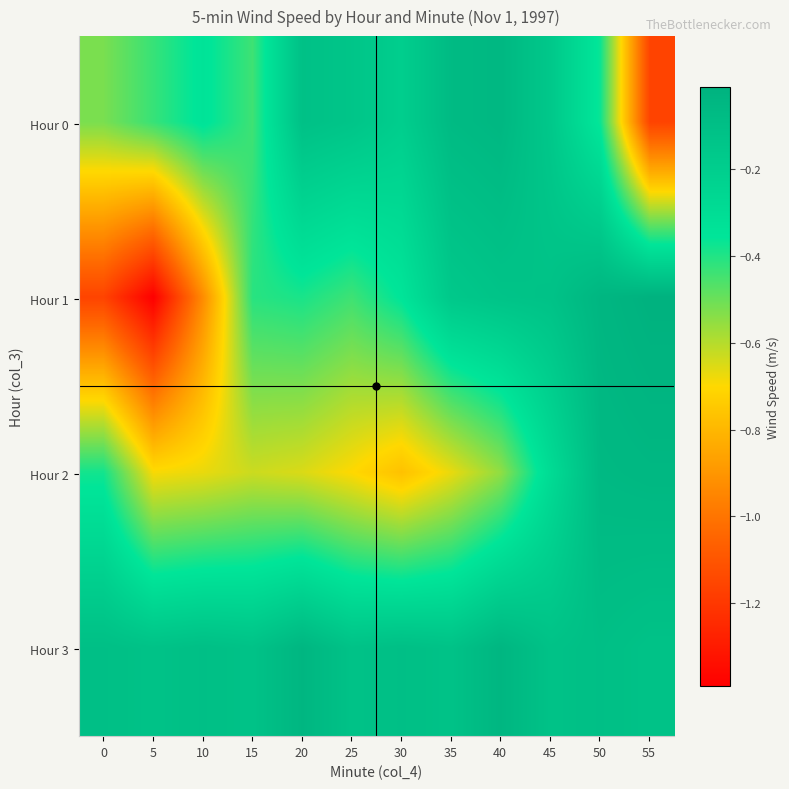

At which category is the sum across all series the highest?

50